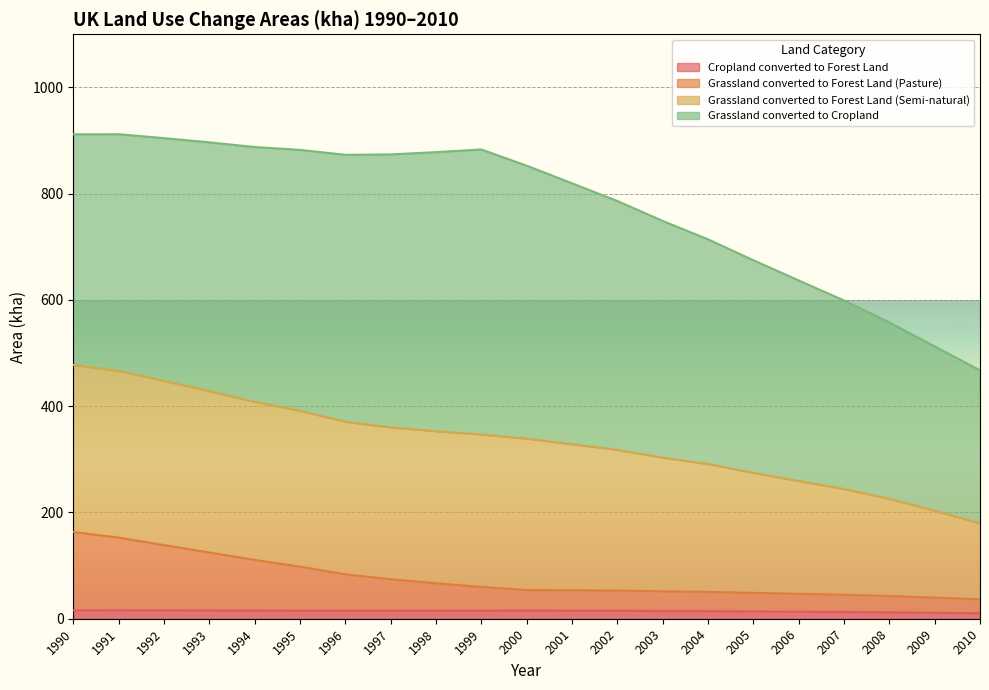

Is it true that Cropland converted to Forest Land equals 13.2 at 2006?

True